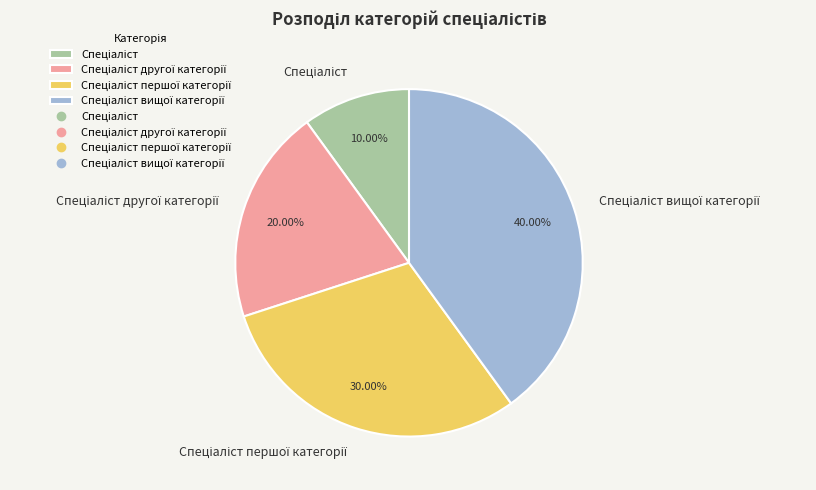

Is there a majority slice in this chart?

No